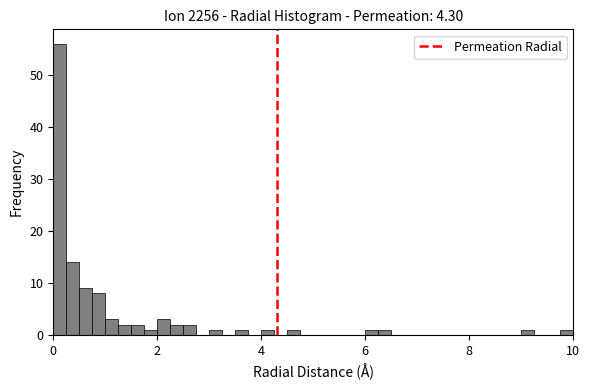

Around what value on the x-axis is the tallest bar? Give the approximate position of its centre, as read against the axis.

0.2